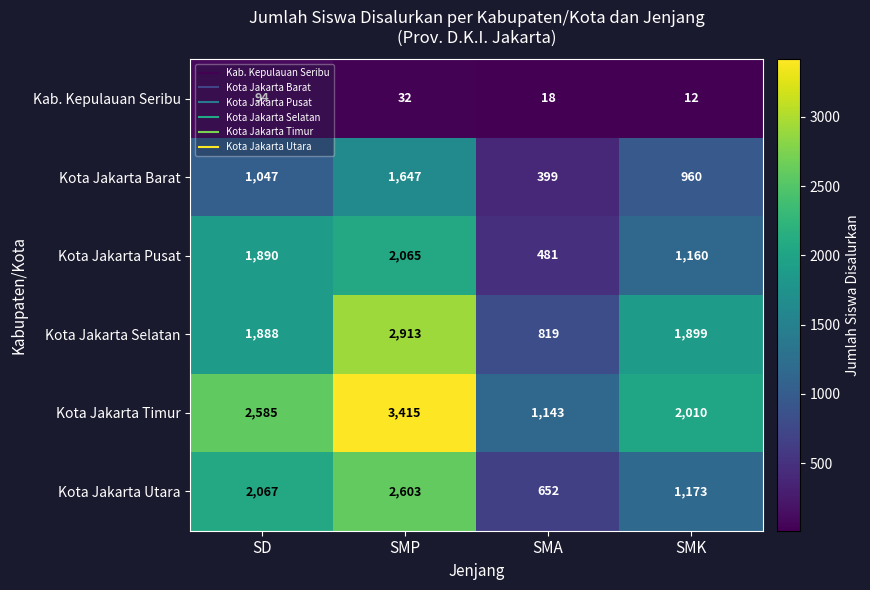

At how many categories does at least one series exceed 1184?

3